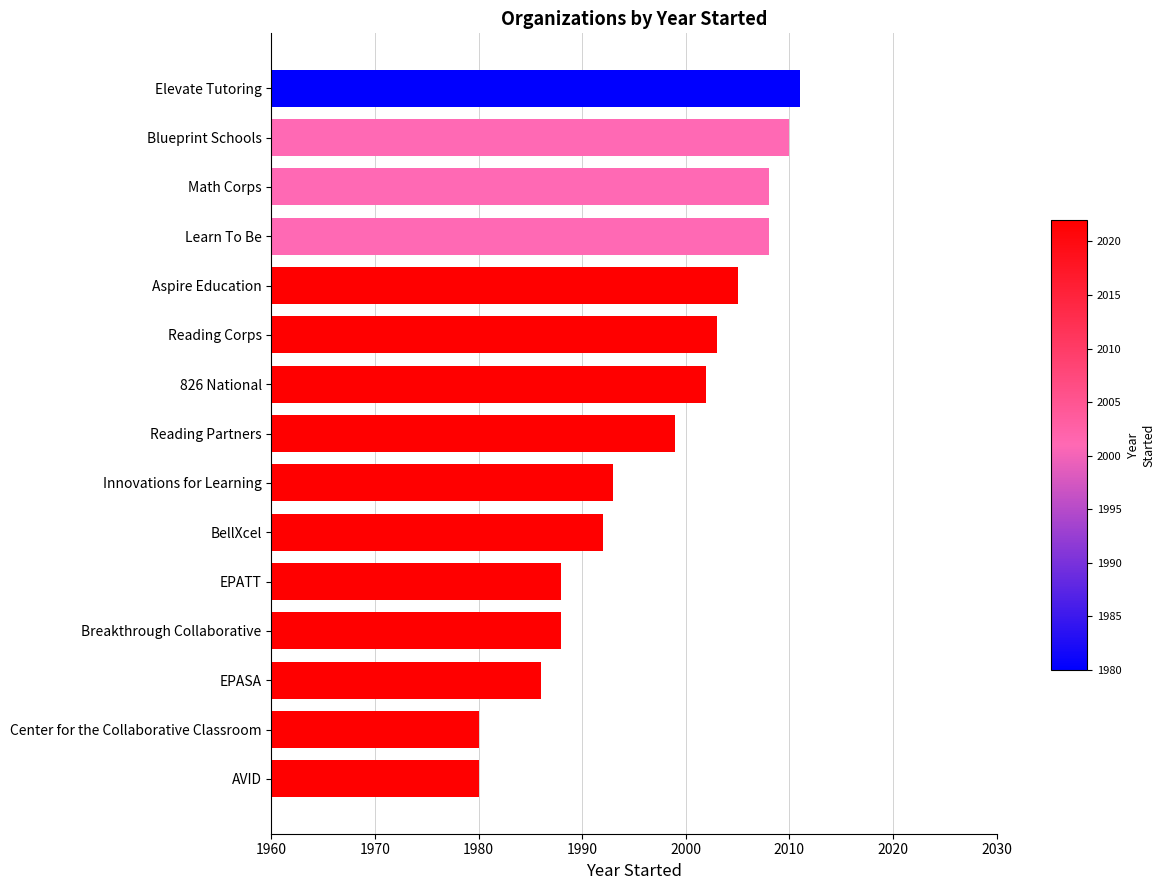

Reading bottom to top, extract all data points from this chart.

AVID=1980	Center for the Collaborative Classroom=1980	EPASA=1986	Breakthrough Collaborative=1988	EPATT=1988	BellXcel=1992	Innovations for Learning=1993	Reading Partners=1999	826 National=2002	Reading Corps=2003	Aspire Education=2005	Learn To Be=2008	Math Corps=2008	Blueprint Schools=2010	Elevate Tutoring=2011